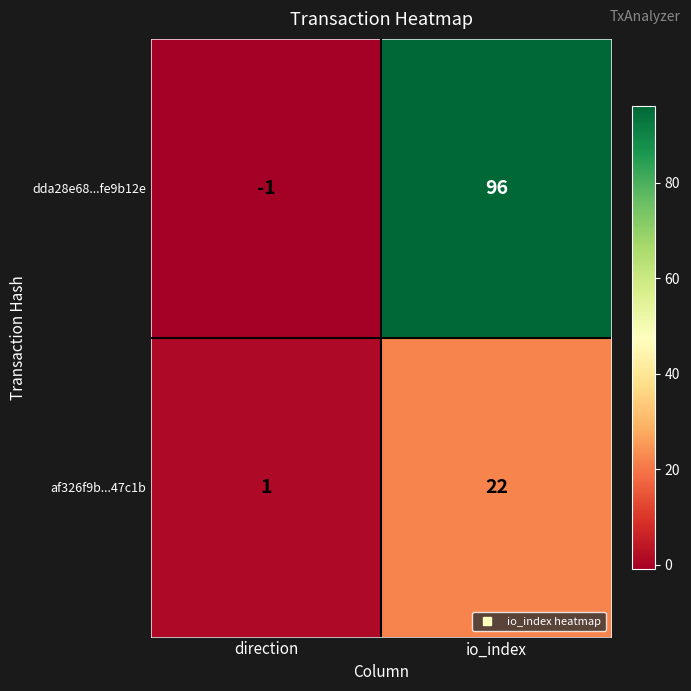

Reading left to right, extract all data points from this chart.

dda28e68...fe9b12e: direction=-1	io_index=96
af326f9b...47c1b: direction=1	io_index=22